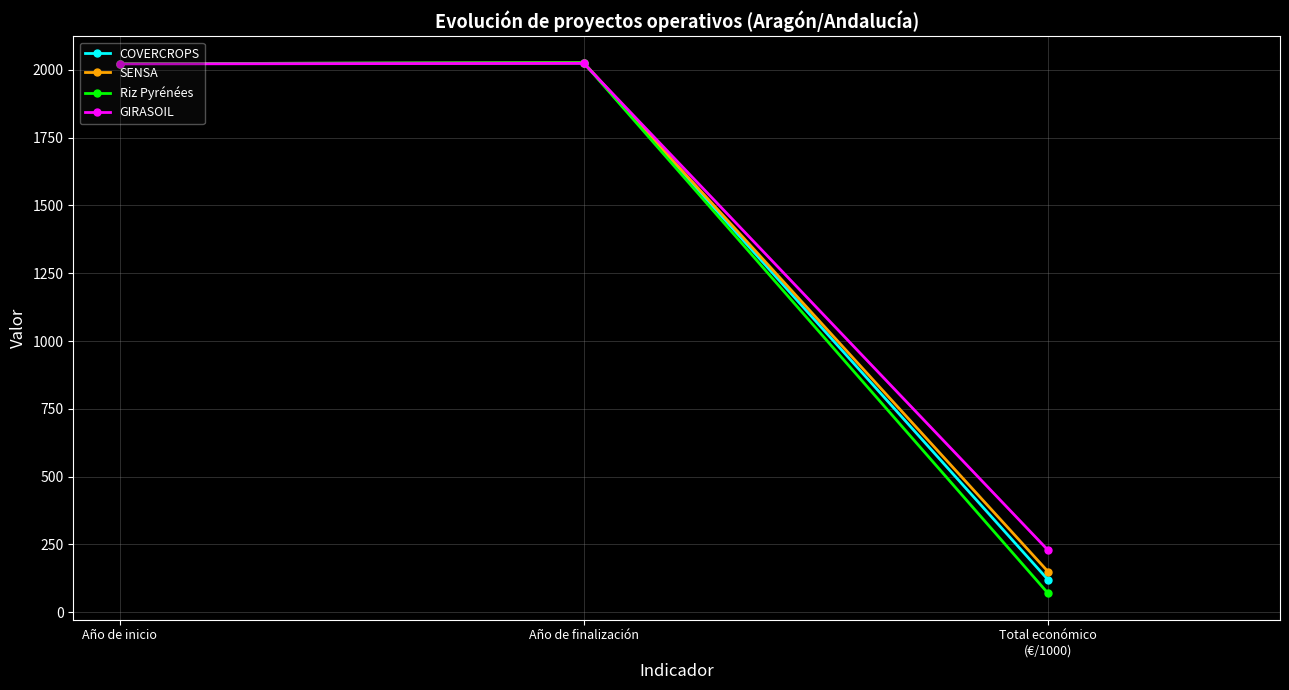

How many lines are shown in the chart?

4